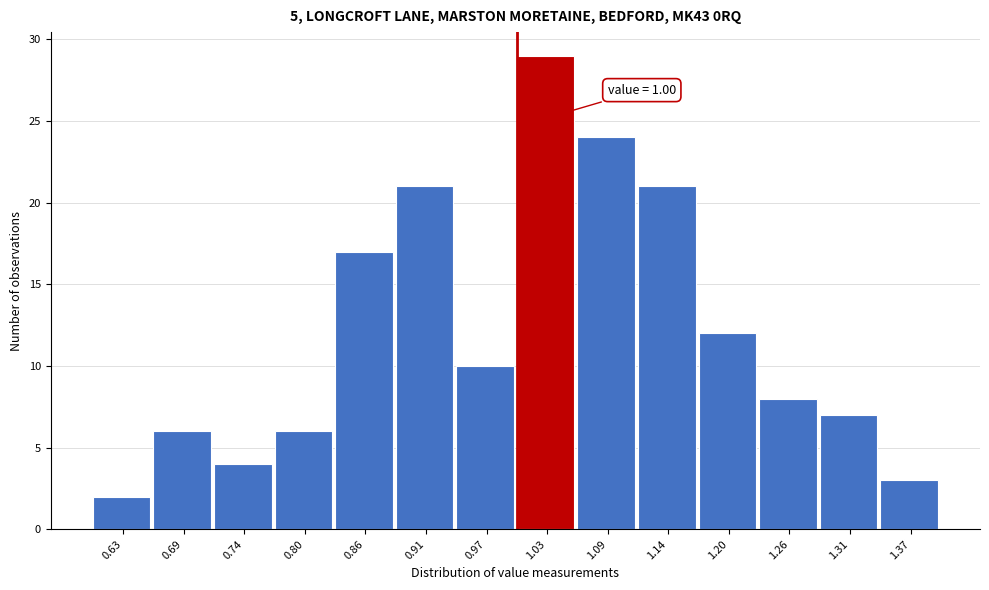

Over which range of the x-axis is the bar tallest?

1.00 to 1.06